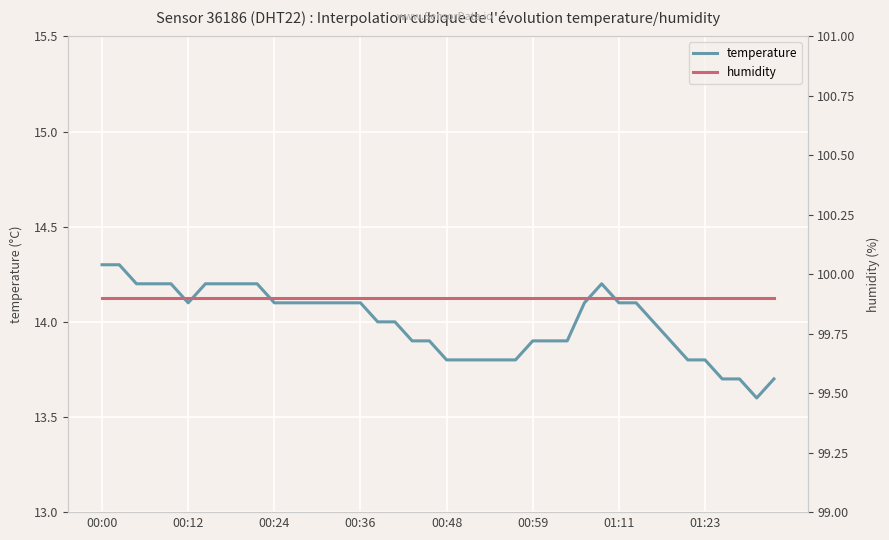

What is the highest value of the humidity series?

99.9